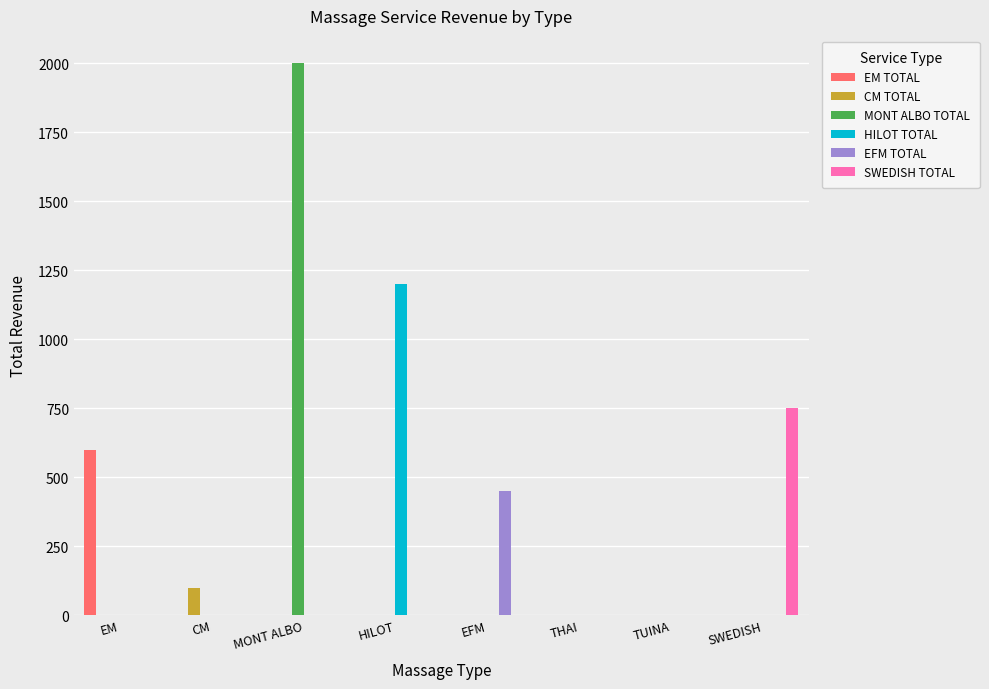

What is the sum of all CM TOTAL values?

100